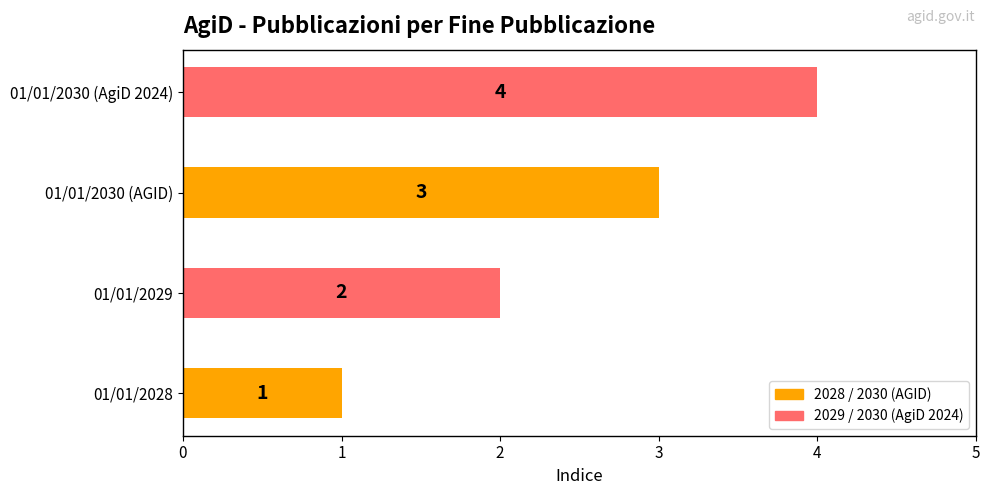

Are the bars horizontal?

Yes